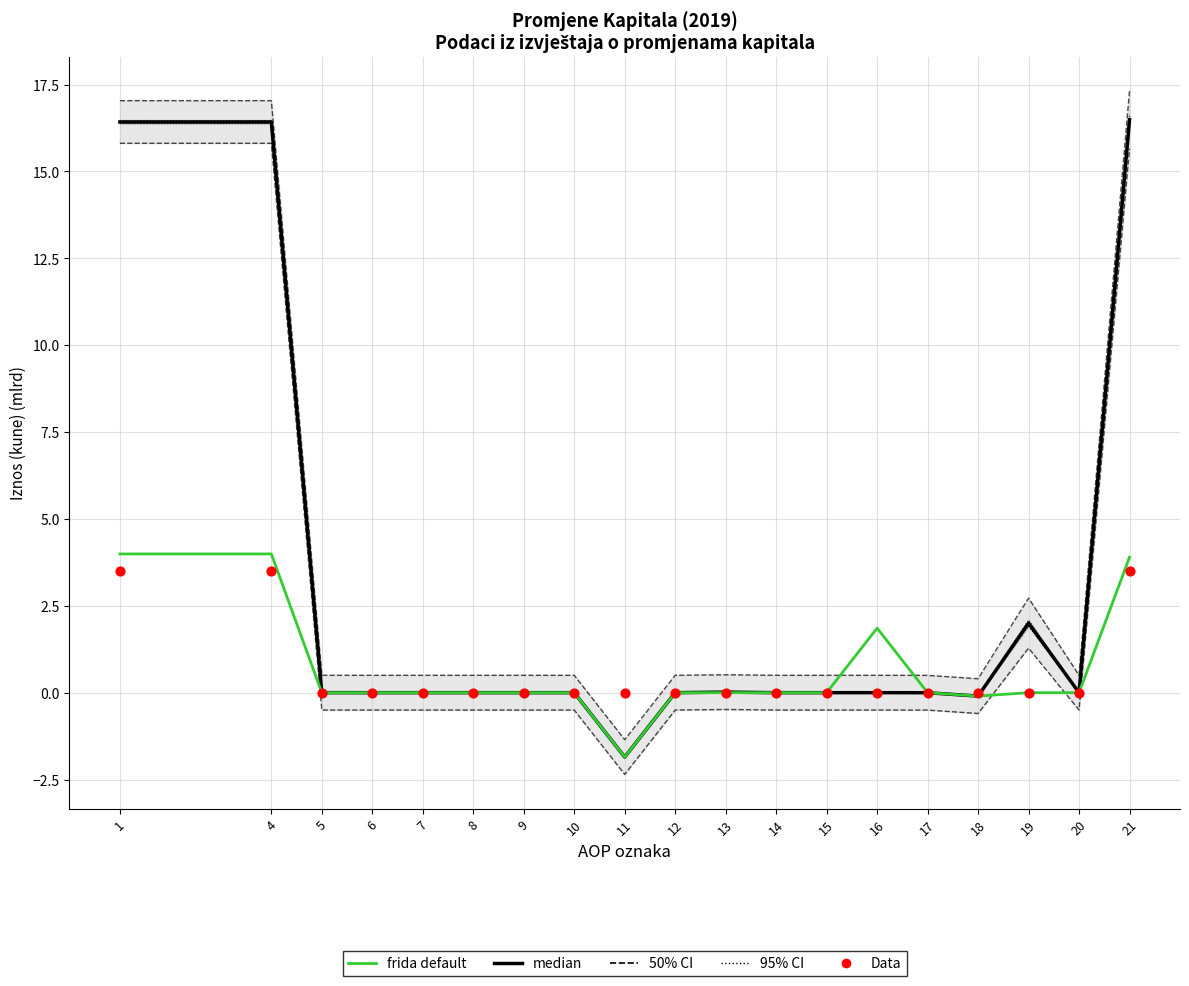

Which series contains the lowest Y value?

median